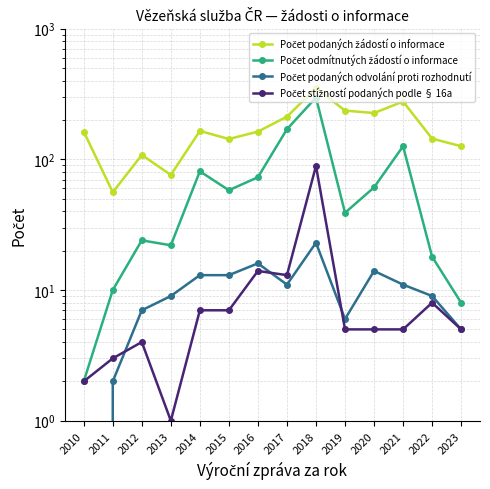

Where is the first local maximum for Počet podaných odvolání proti rozhodnutí?

2016